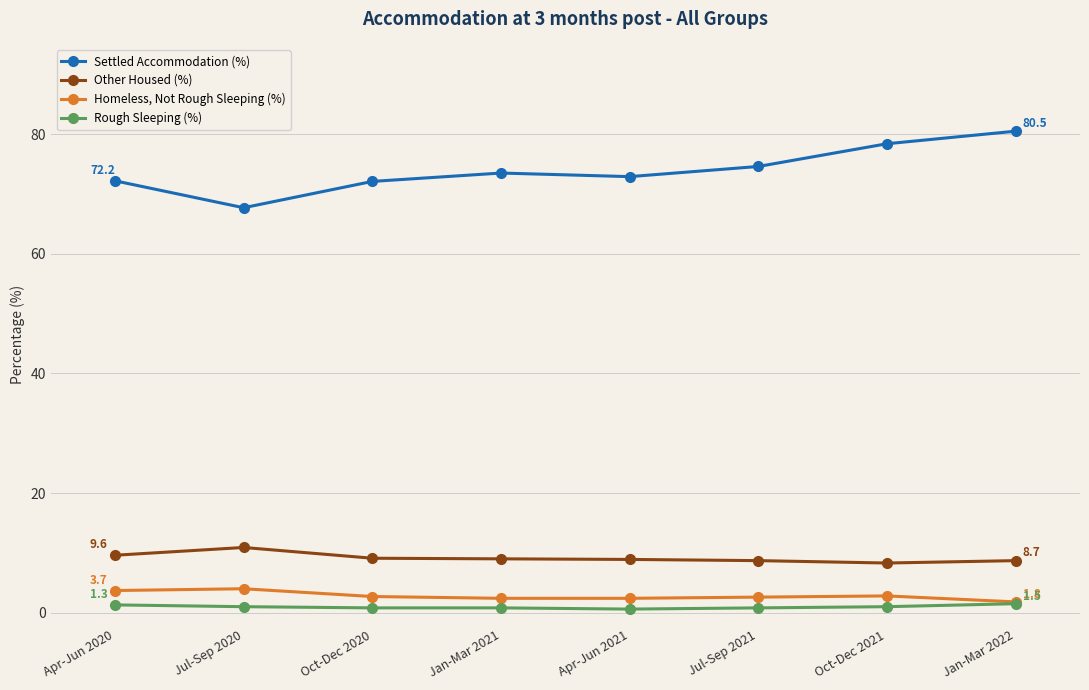

Is the value of Settled Accommodation (%) at Jul-Sep 2020 greater than the value of Homeless, Not Rough Sleeping (%) at Oct-Dec 2020?

Yes